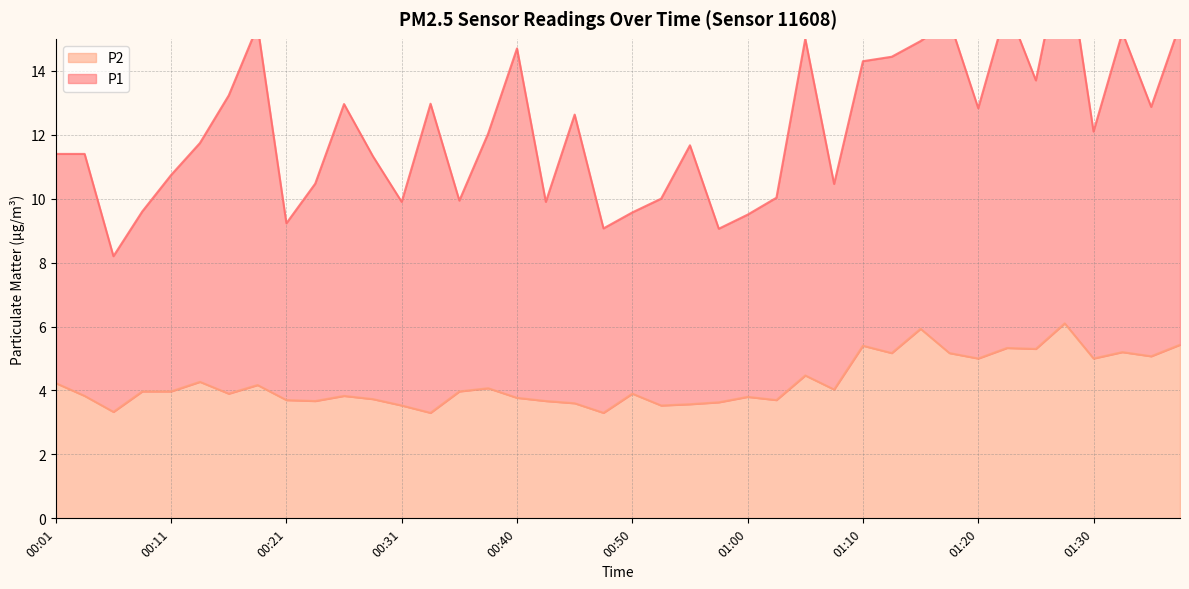

What is the difference between the maximum and minimum values?

2.8